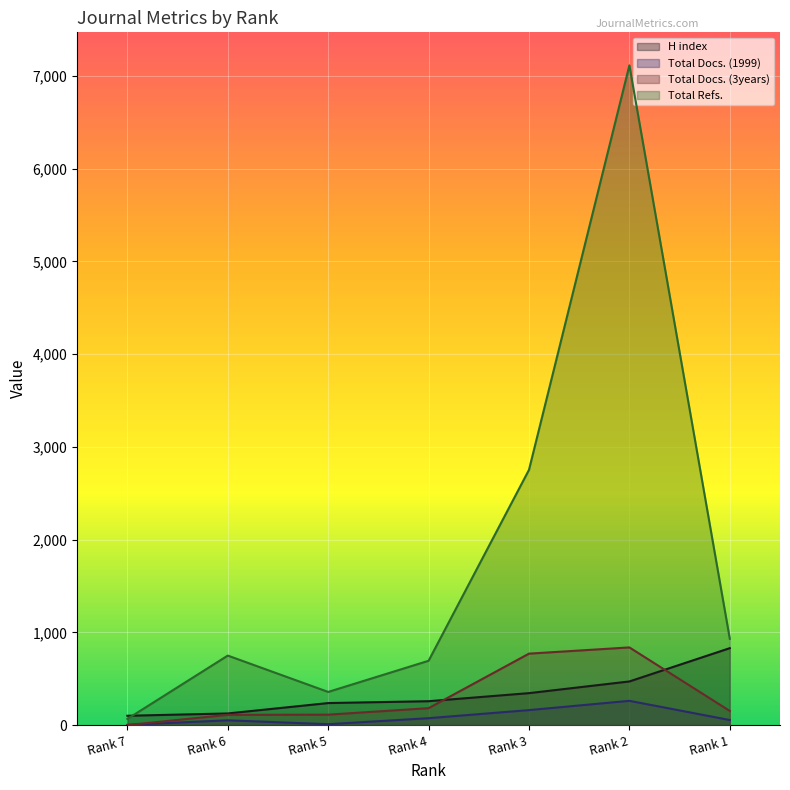

What is the difference between the second highest and second lowest values in the Total Docs. (3years) series?

660